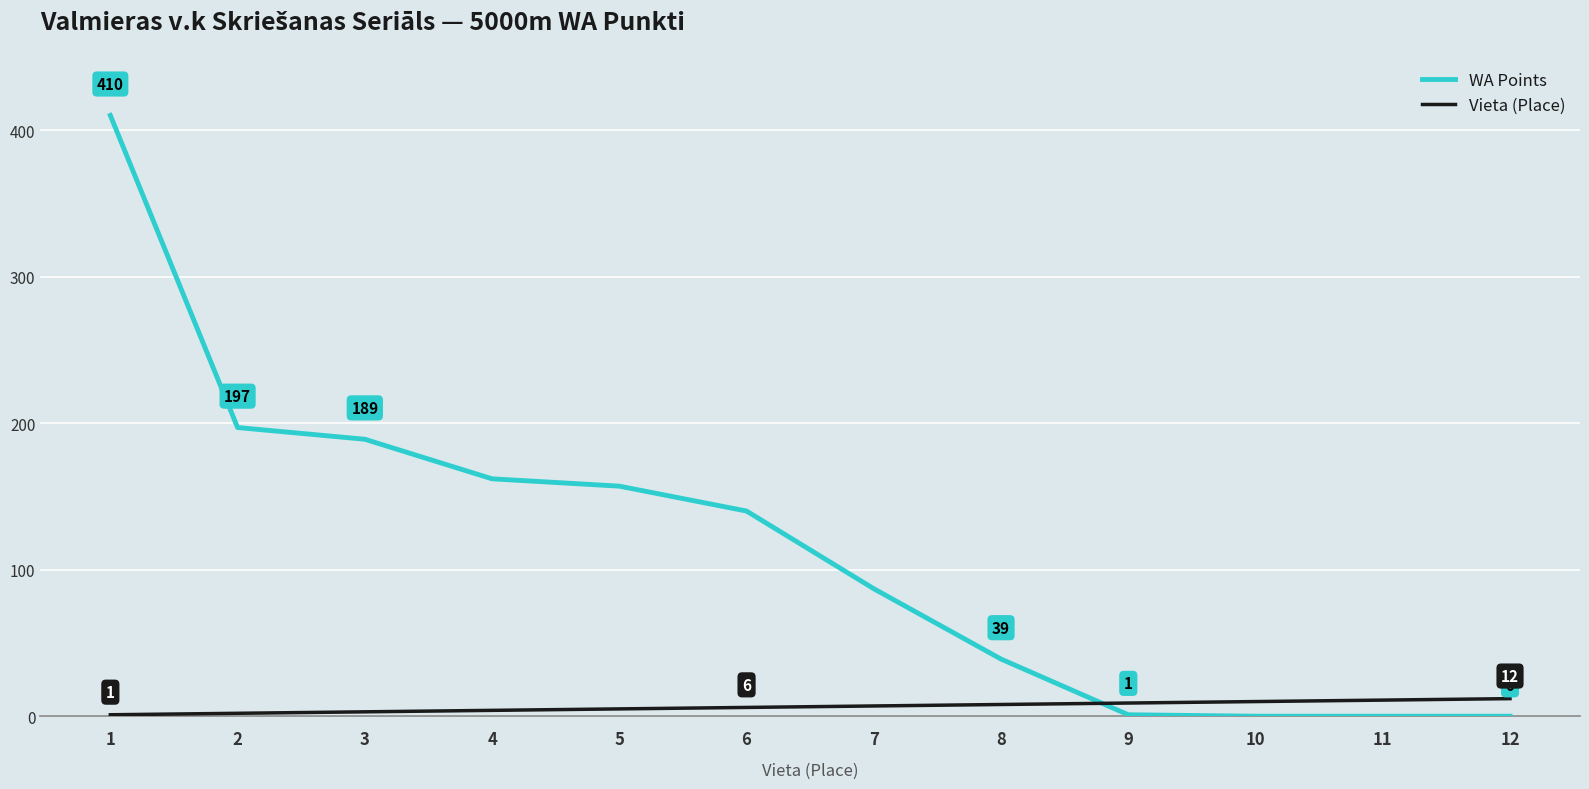

Rank the series at 6 from lowest to highest value.

Vieta (Place), WA Points